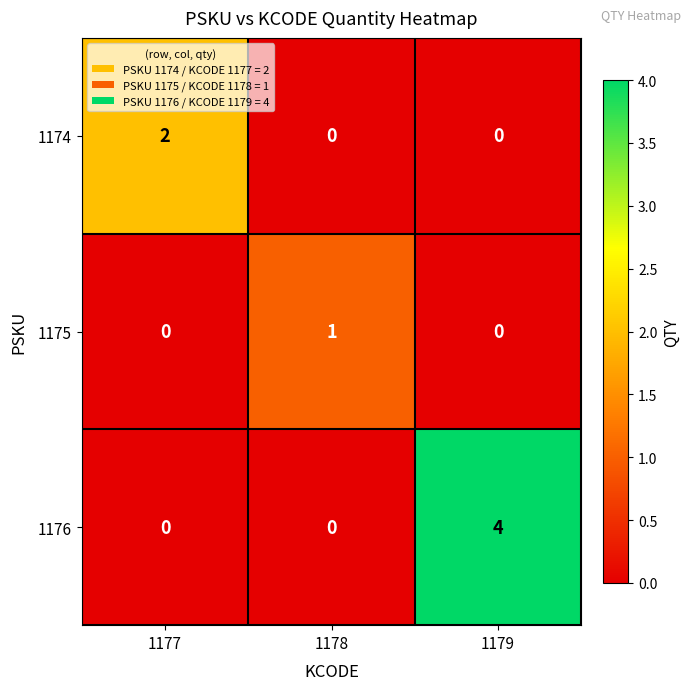

Which series has the widest spread of values?

1176